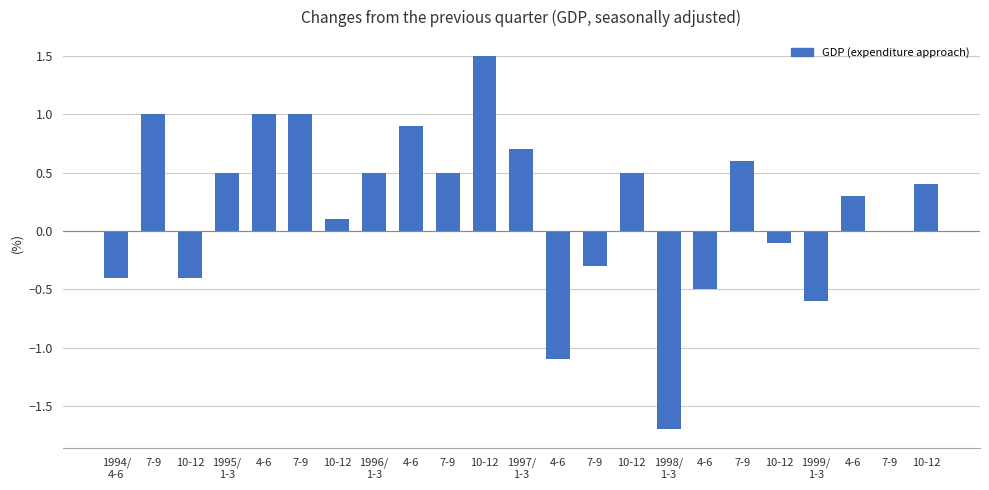

Approximately how many times larger is the value at 4-6 compared to 4-6?

0.9